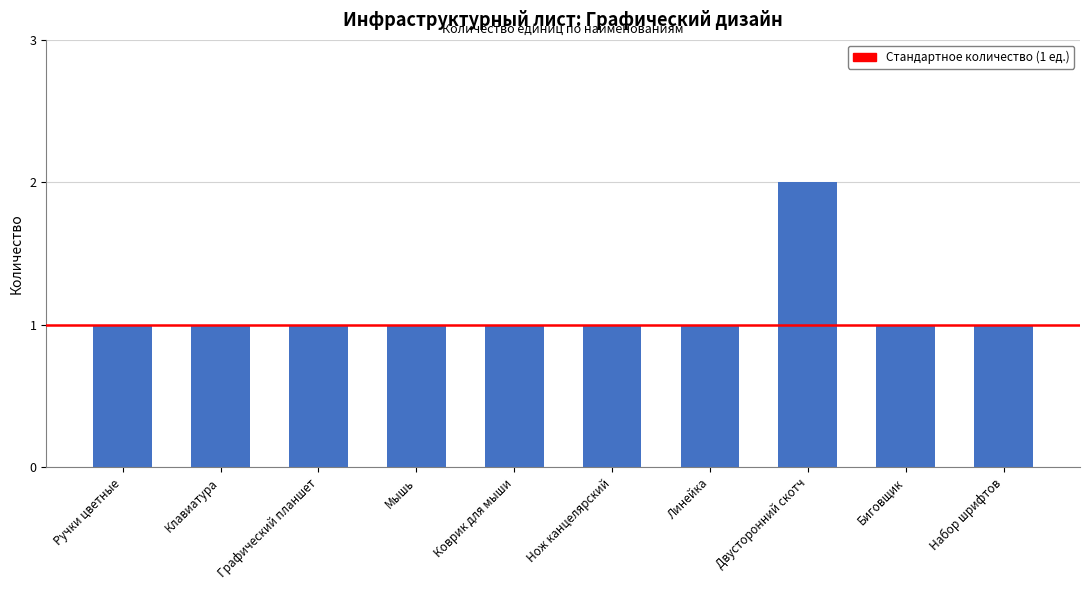

True or false: the data shows 2 at Набор шрифтов.

False